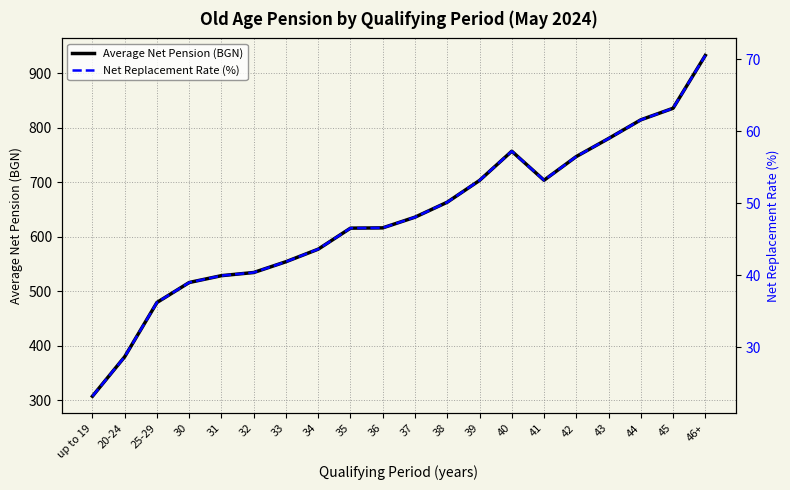

True or false: Average Net Pension (BGN) has more than 0 points higher than both neighbors.

True